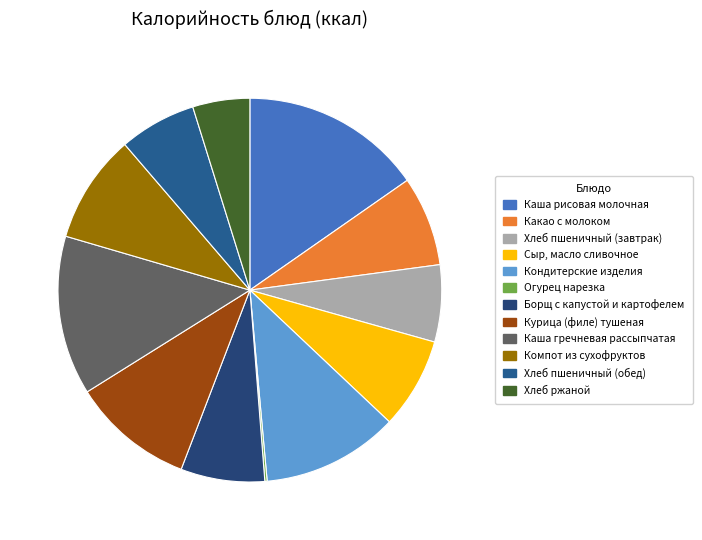

The Хлеб пшеничный (завтрак) slice represents 6% of the pie. True or false?

True